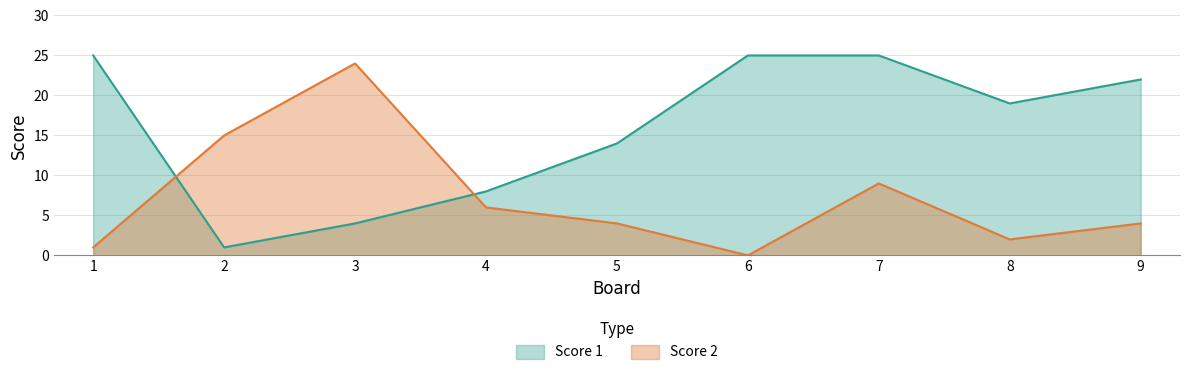

Which series has the widest spread of values?

Score 1